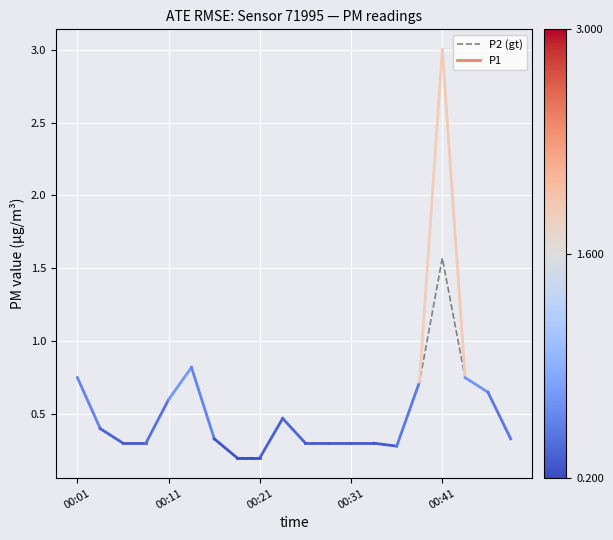

At which category does the data reach its first local peak?

5